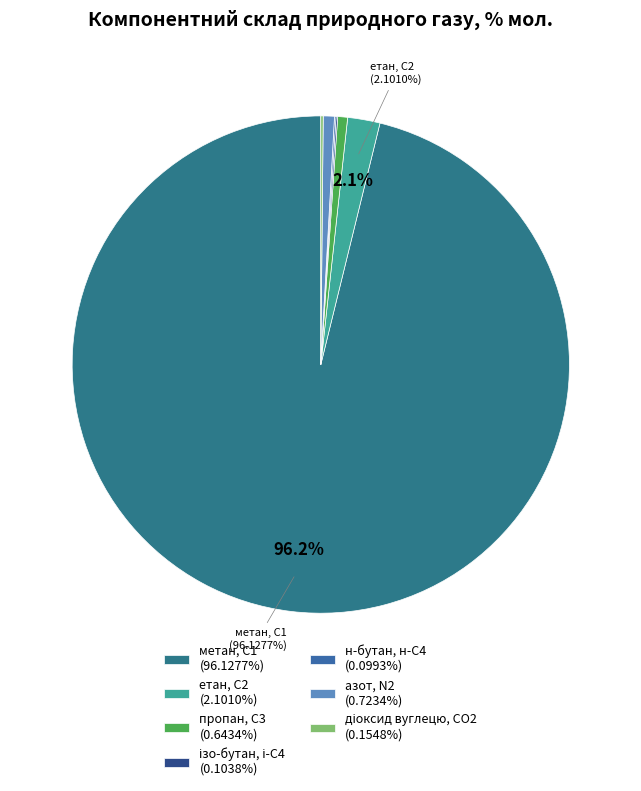

Rank the categories by value from highest to lowest.

метан, С1, етан, С2, азот, N2, пропан, С3, діоксид вуглецю, CО2, ізо-бутан, і-С4, н-бутан, н-С4